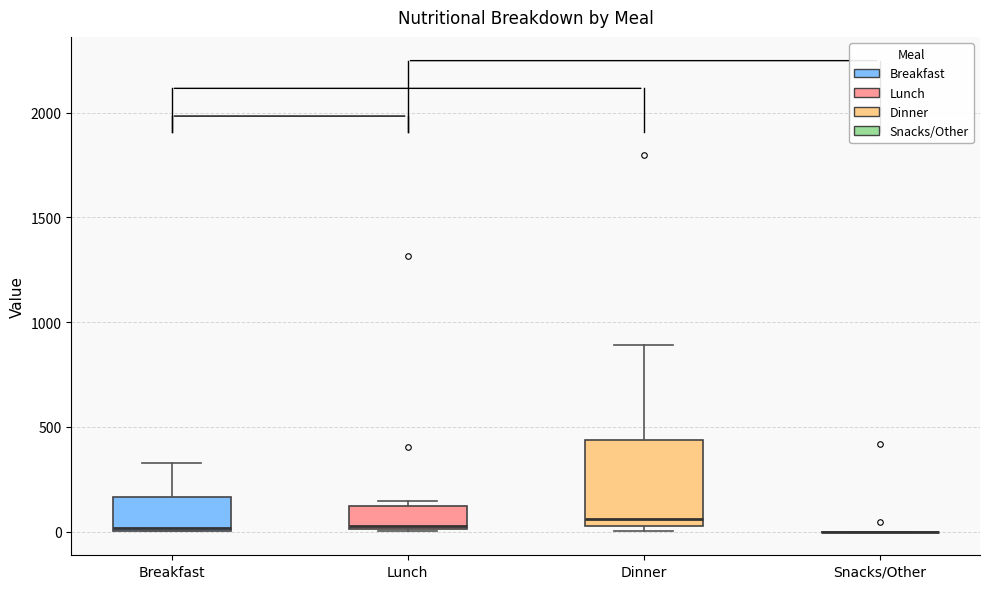

Where is the lower edge of the box for Dinner on the y-axis? The values are not printed on the chart, so give them approximately, as read against the axis.

50